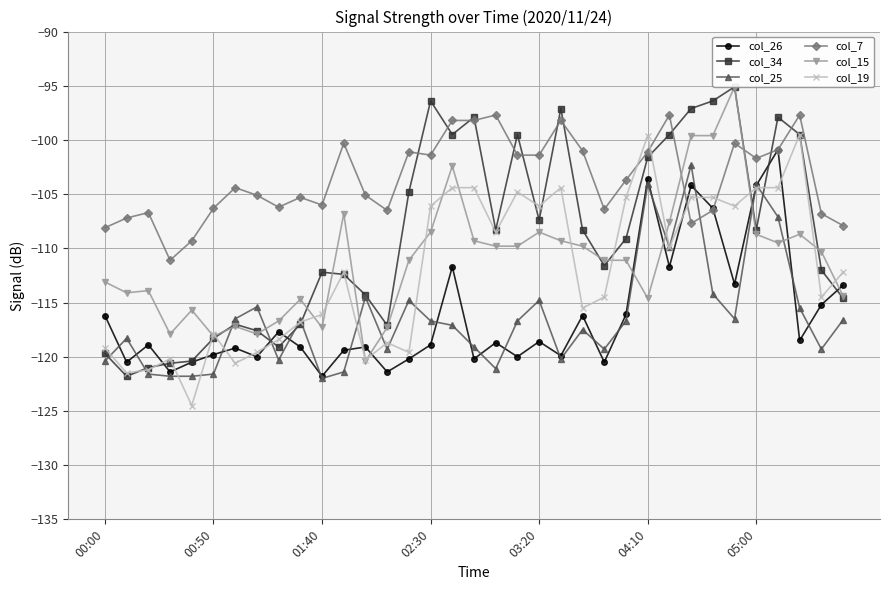

True or false: col_25 has more than 0 interior local peaks.

True